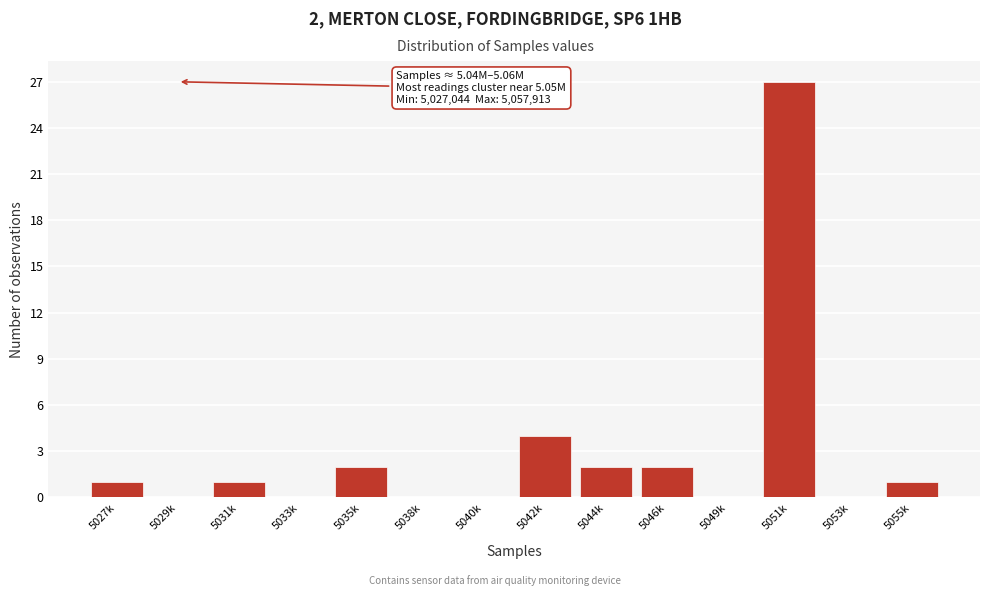

Reading right to left, extract all data points from this chart.

5055k=1	5053k=0	5051k=27	5049k=0	5046k=2	5044k=2	5042k=4	5040k=0	5038k=0	5035k=2	5033k=0	5031k=1	5029k=0	5027k=1